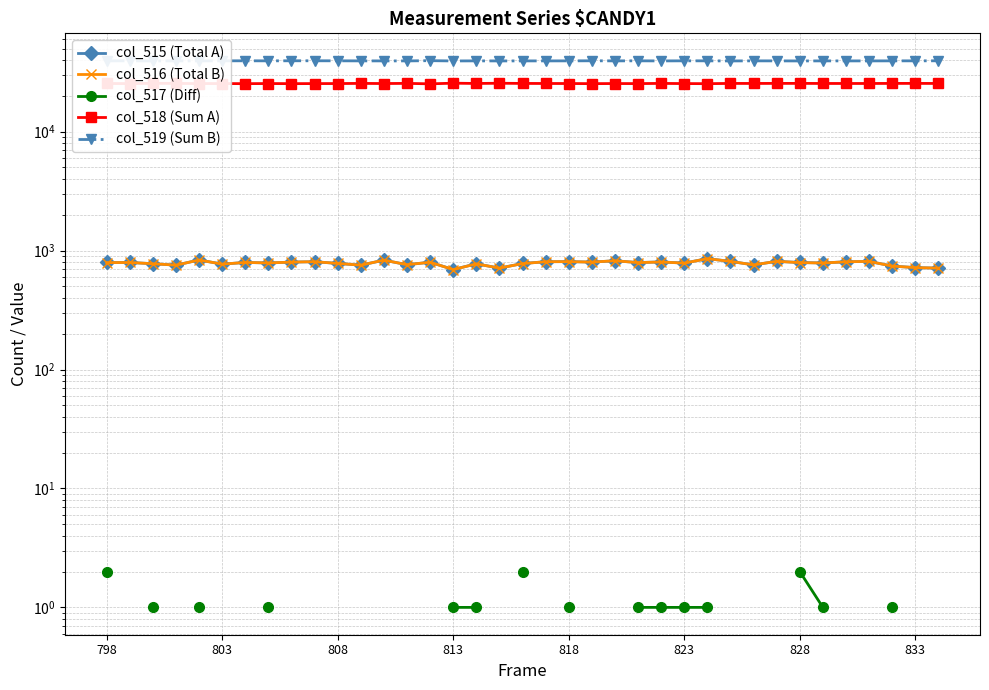

Which series has the largest range (max minus min)?

col_518 (Sum A)